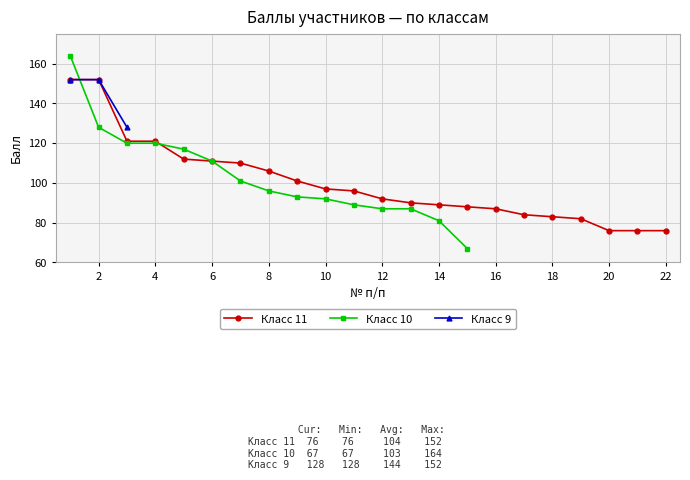

Which series has the widest spread of values?

Класс 10